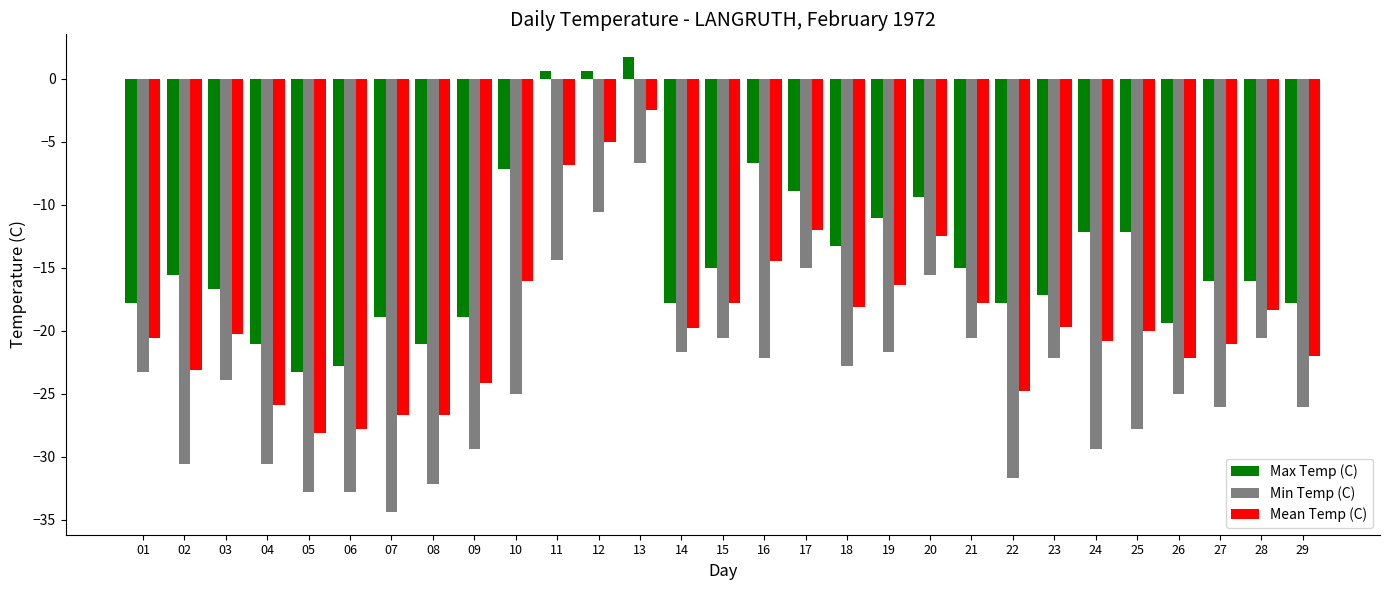

What is the sum of the Max Temp (C) values at 11 and 06?

-22.2